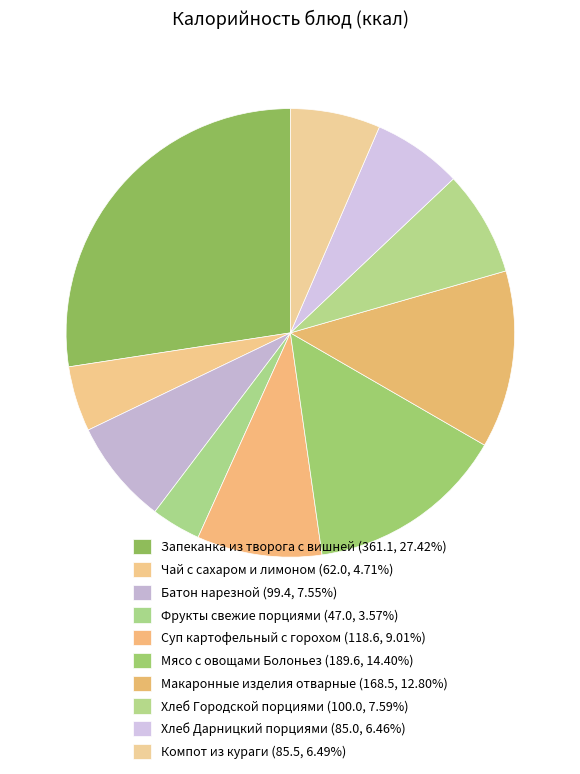

How many segments does this pie chart have?

10